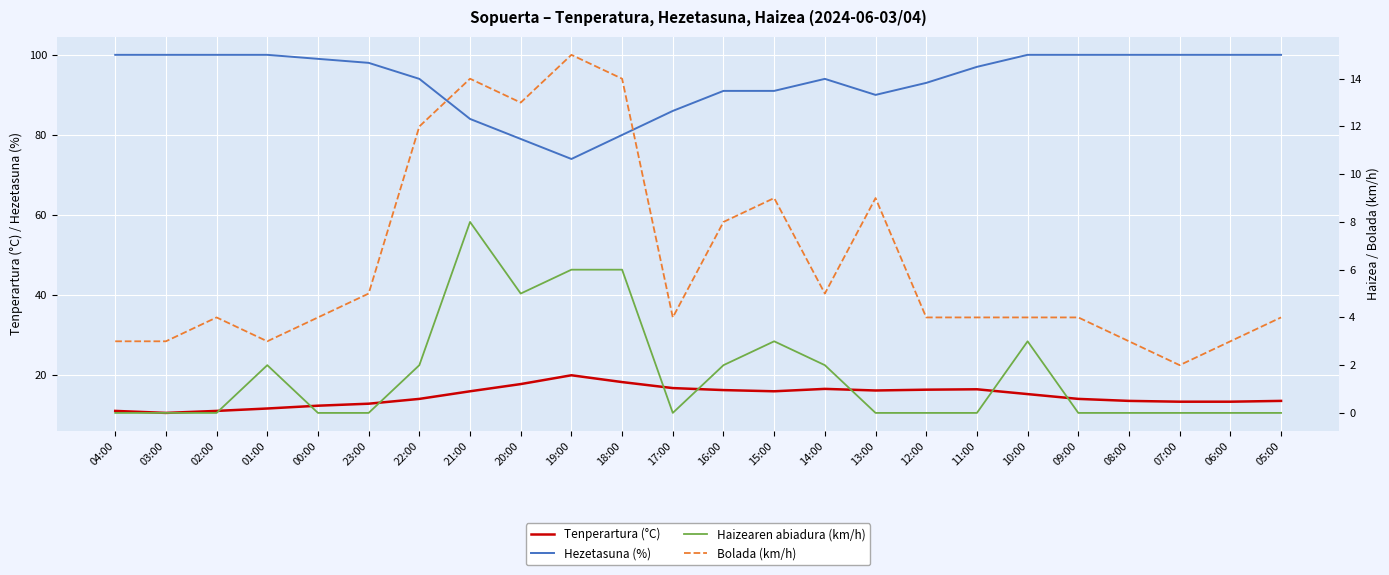

Count the number of categories in the chart.

24